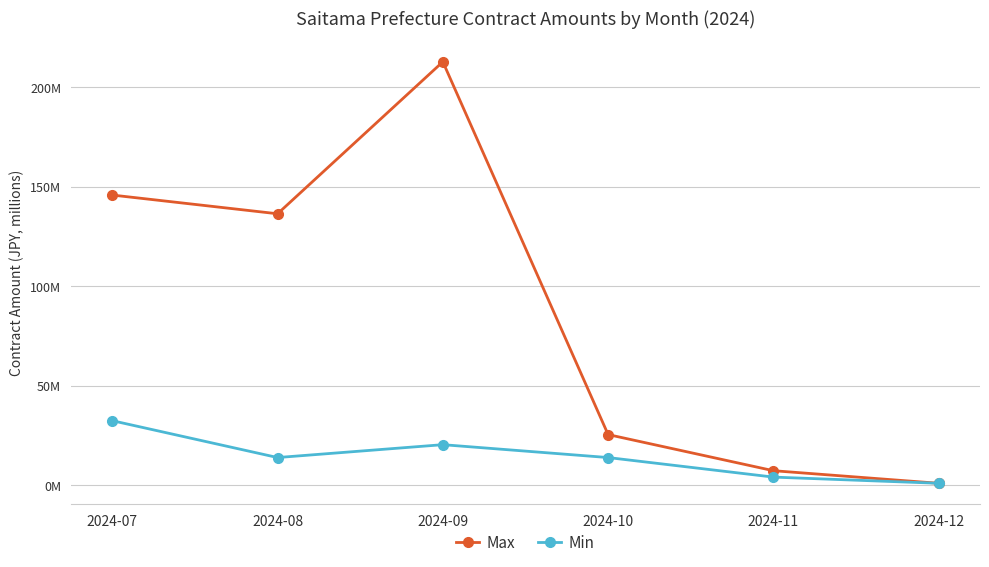

What are all the series names shown in the legend?

Max, Min